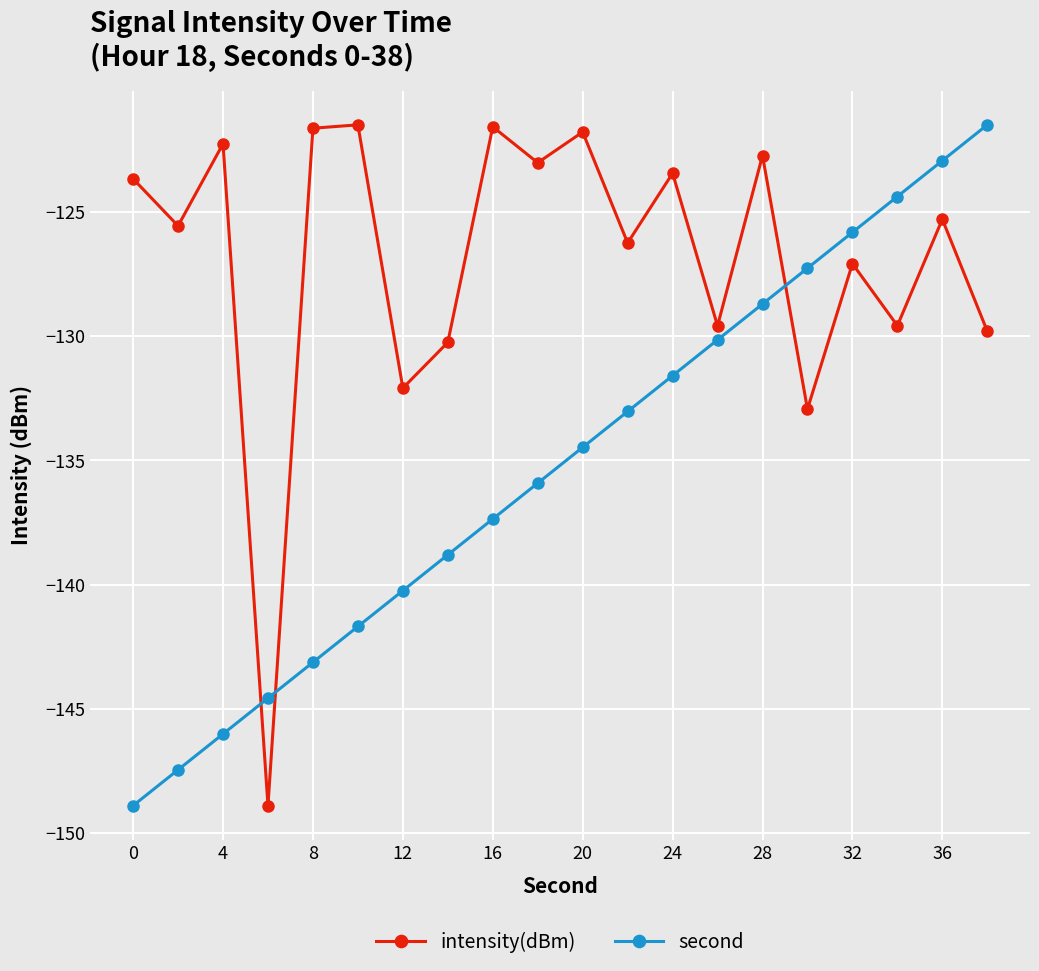

List the series in order of their overall mean, lowest first.

second, intensity(dBm)